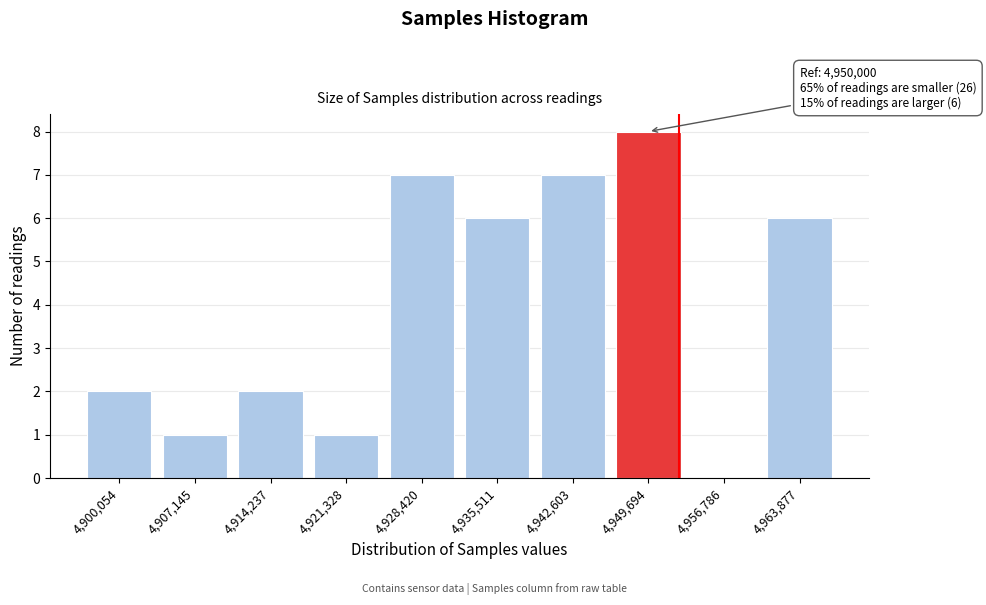

Reading left to right, list all the values displayed in this chart.

4,900,054=2	4,907,145=1	4,914,237=2	4,921,328=1	4,928,420=7	4,935,511=6	4,942,603=7	4,949,694=8	4,956,786=0	4,963,877=6